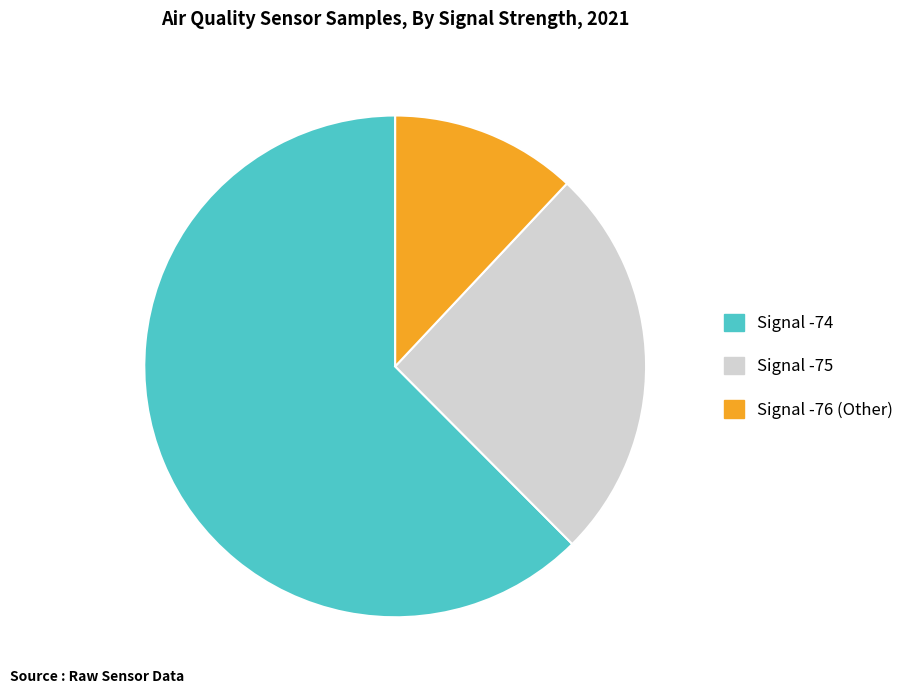

Is there any slice that represents more than half of the pie?

Yes